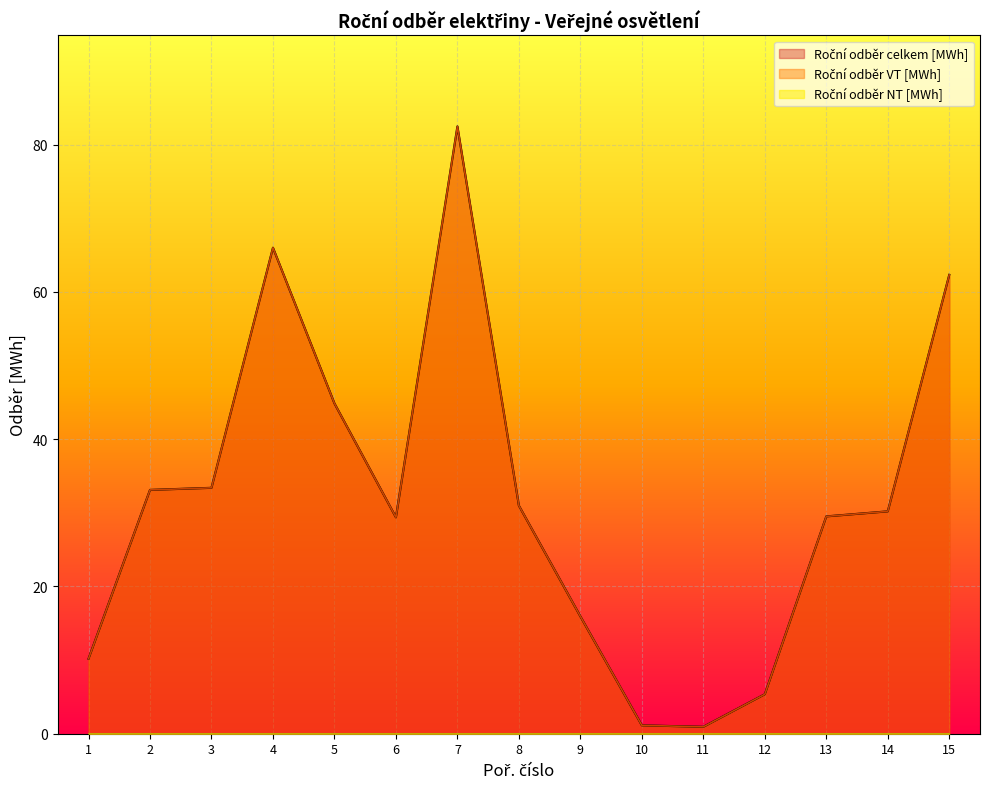

Which series has the largest total across all categories?

Roční odběr VT [MWh]